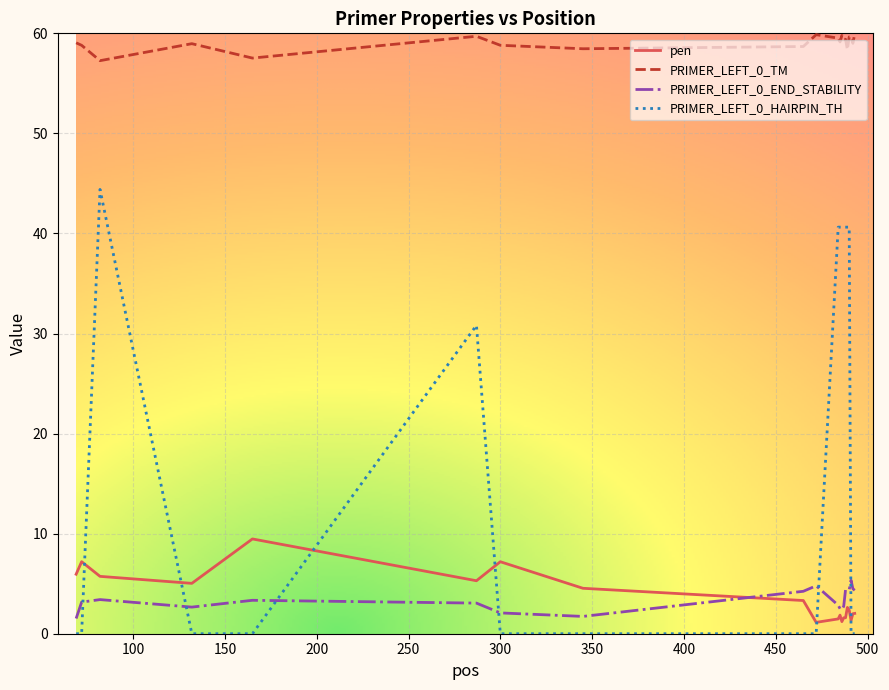

What is the highest value of the pen series?

9.5